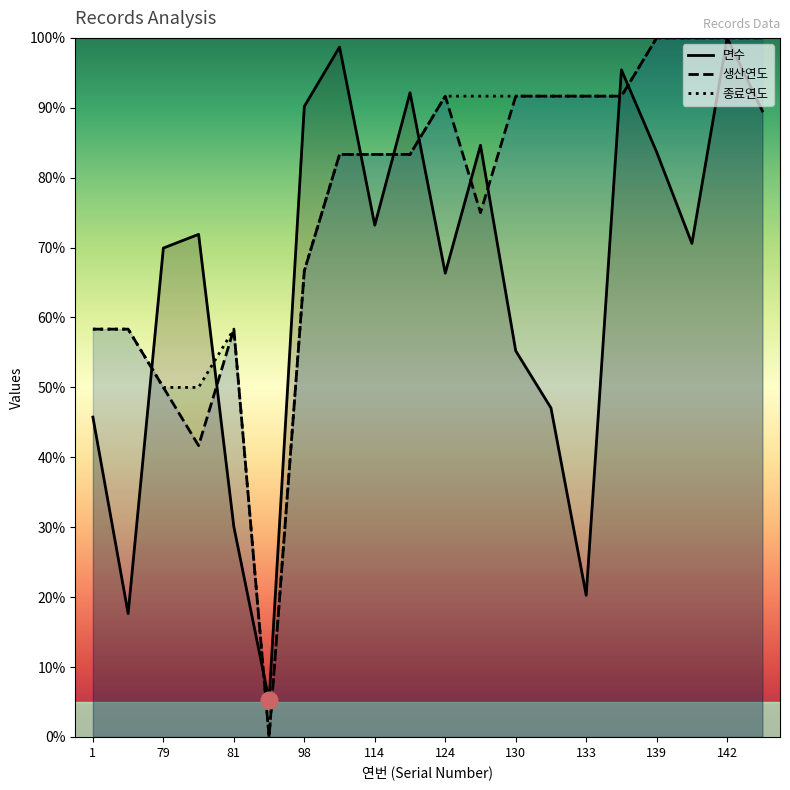

At which label does 종료연도 first exceed 91?

124